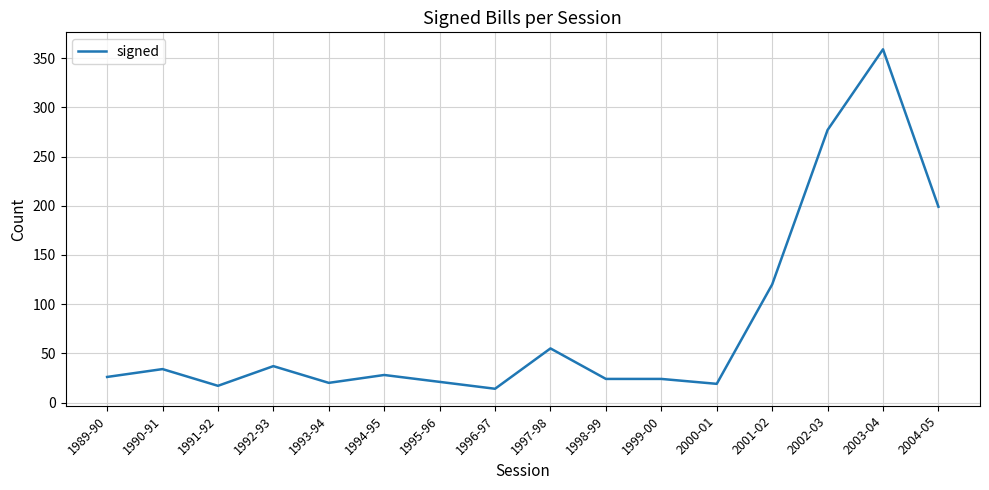

Which category has the highest value across all series?

2003-04